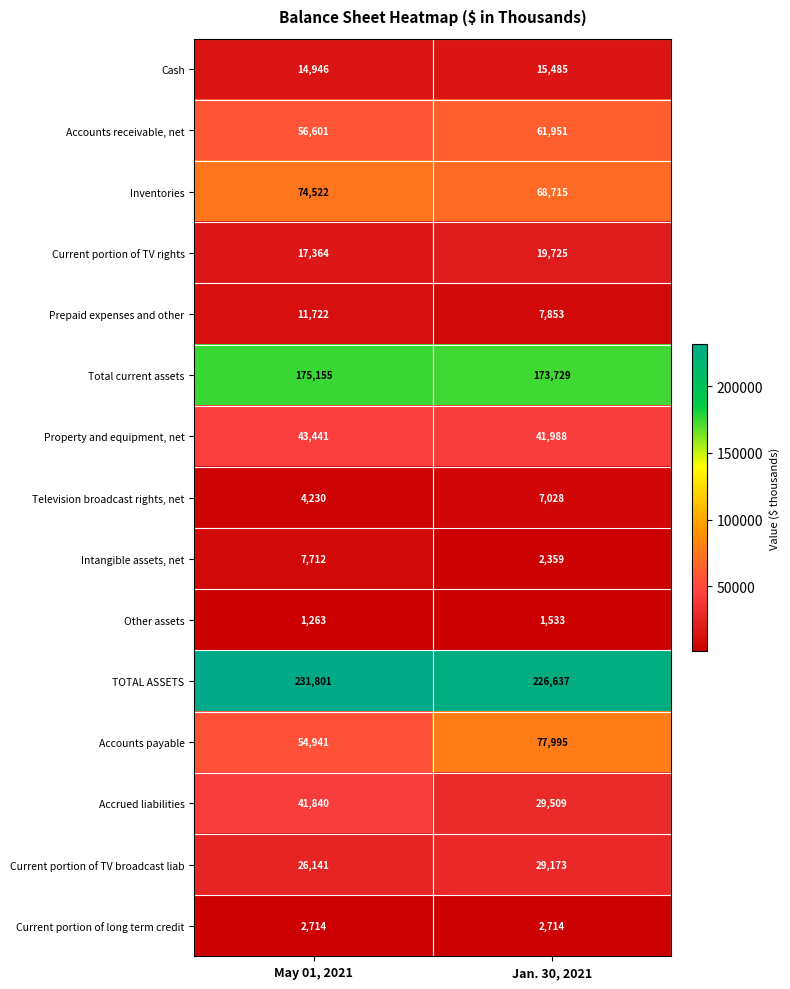

Count the number of data series in this chart.

15